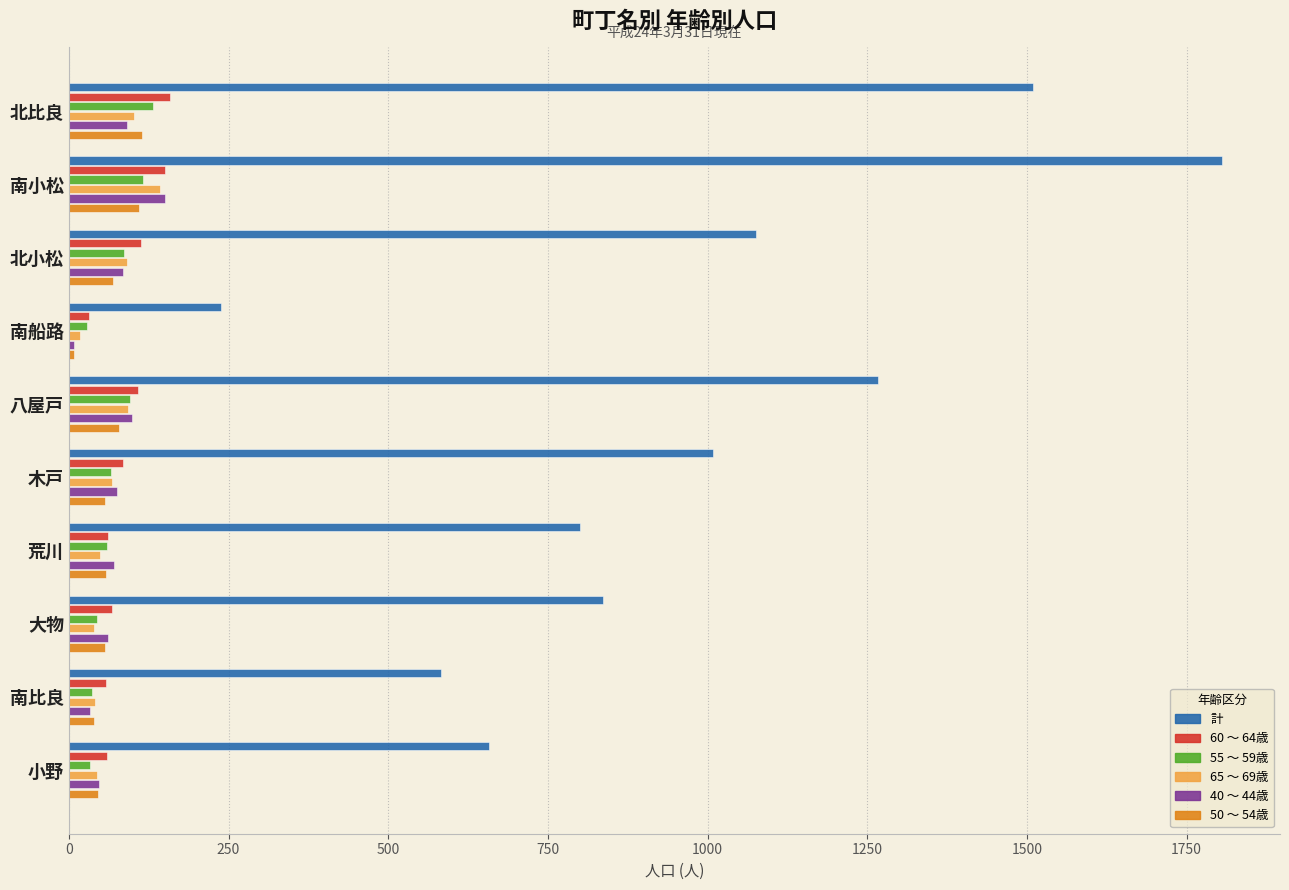

What is the difference between the second highest and minimum values in the 40 ～ 44歳 series?

91